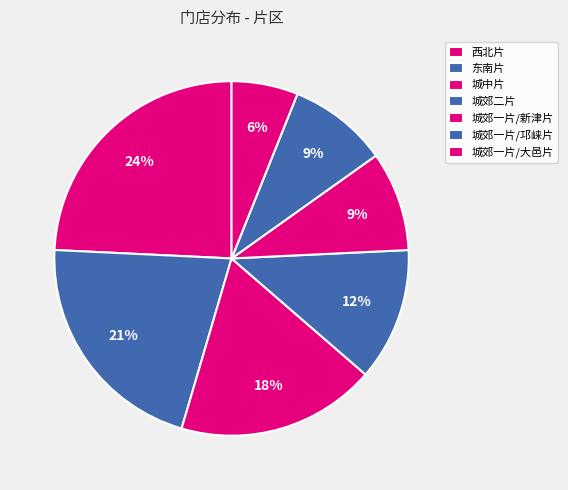

What percentage is the 城郊一片/邛崃片 slice, to the nearest percent?

9%